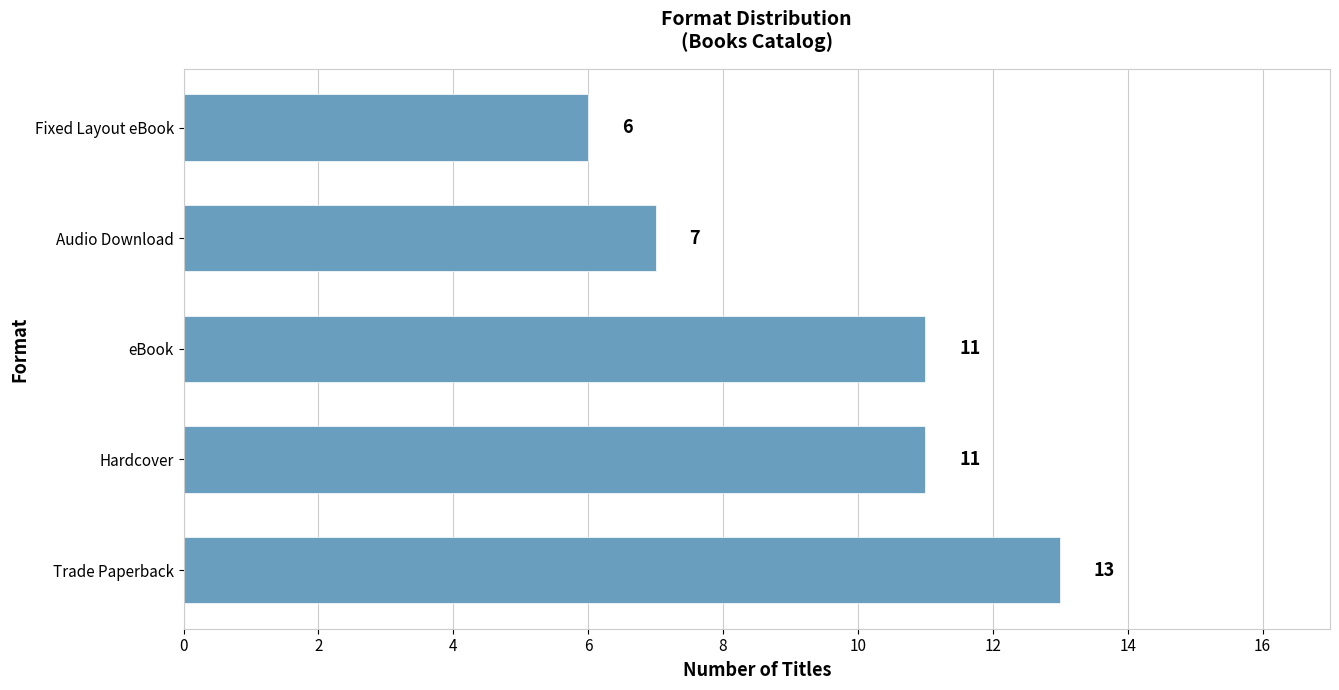

Read the value at Audio Download.

7